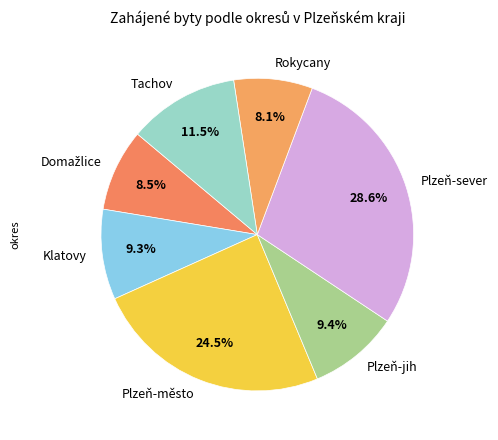

What is the largest slice in the pie chart?

Plzeň-sever